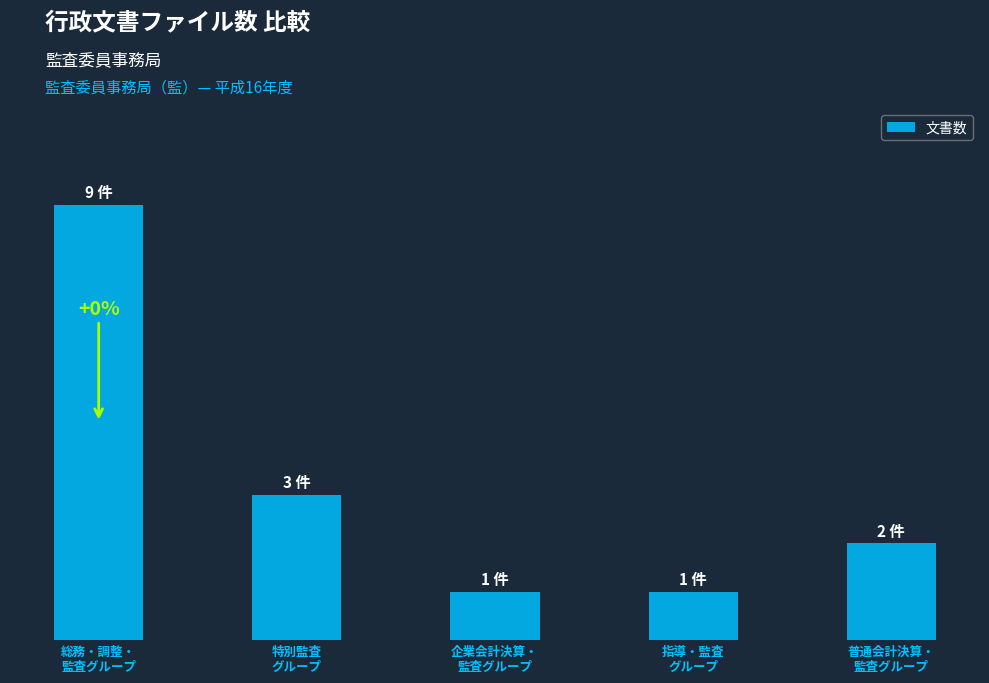

Which has a higher value, 普通会計決算・
監査グループ or 企業会計決算・
監査グループ?

普通会計決算・
監査グループ